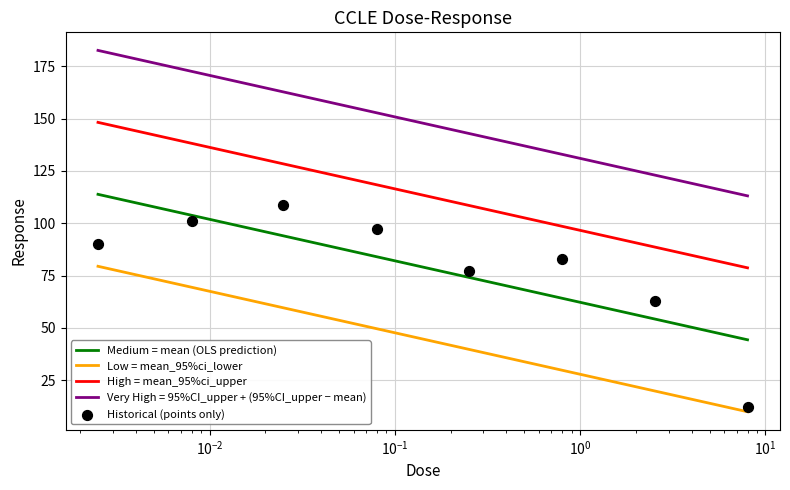

Between 0.0025 and 2.53, which is larger?

0.0025